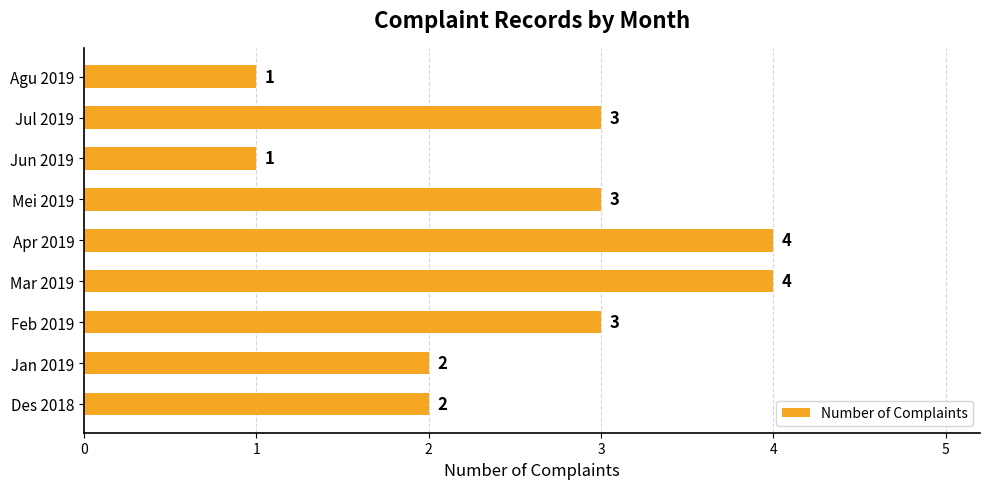

True or false: the data shows 3 at Feb 2019.

True